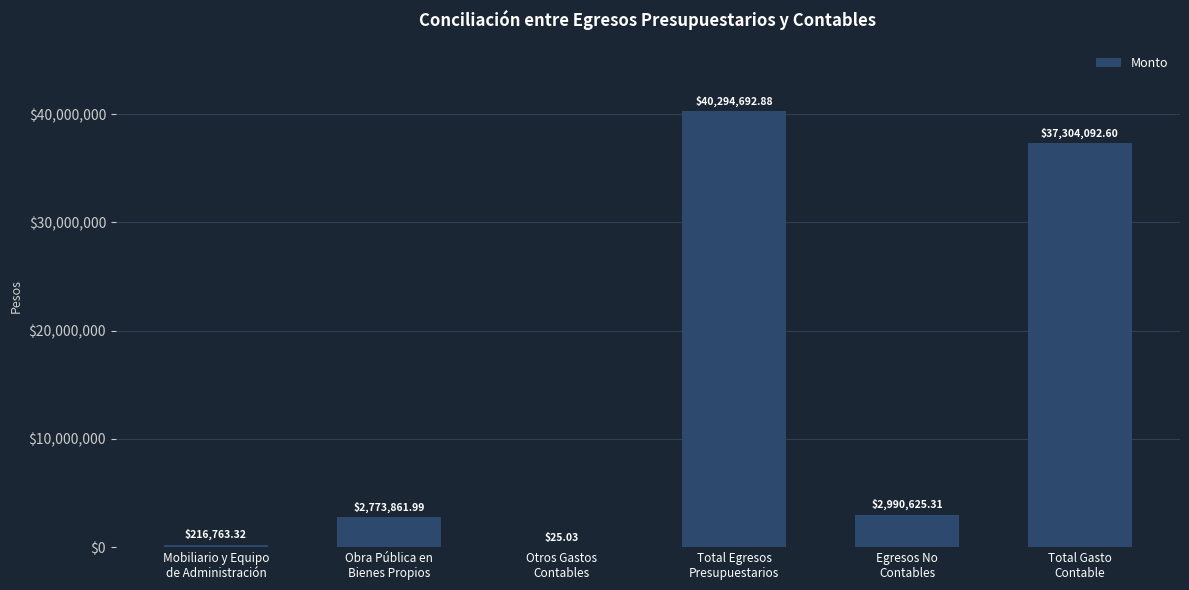

What is the sum of all values?

83580061.1